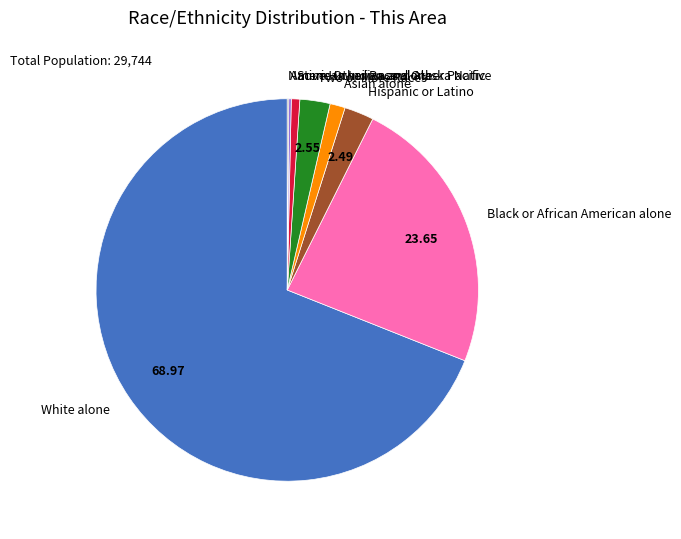

Which has a higher value, Hispanic or Latino or Some Other Race alone?

Hispanic or Latino